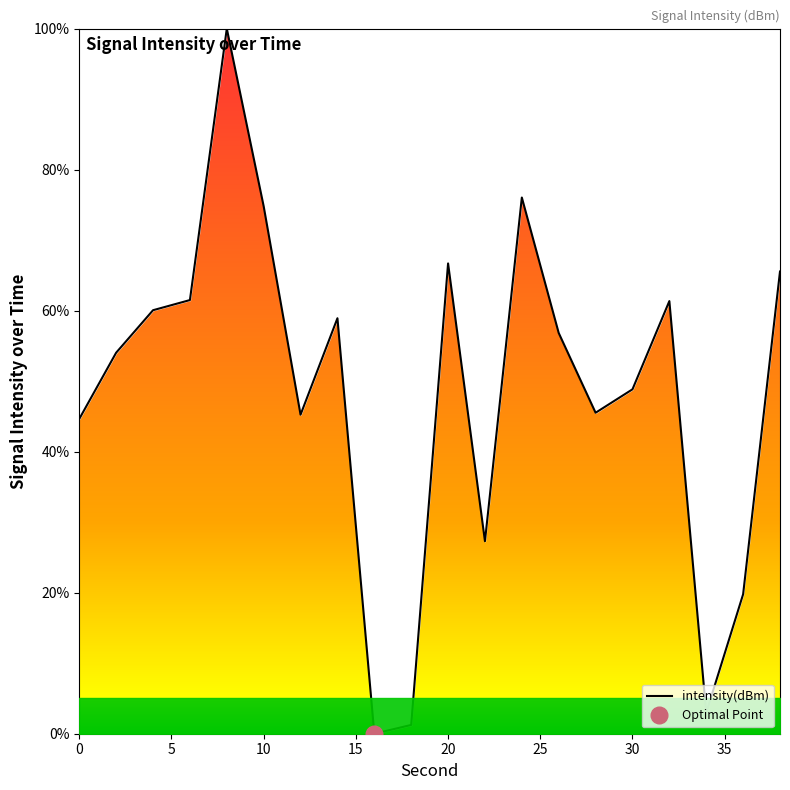

The value of intensity(dBm) at 20 is 66.7. True or false?

True